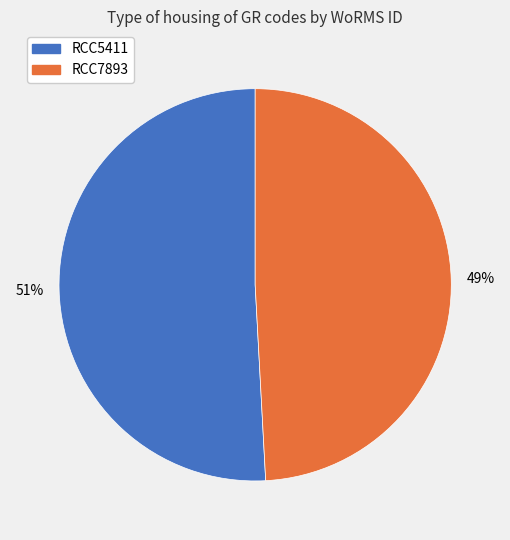

True or false: RCC5411 accounts for 58% of the total.

False